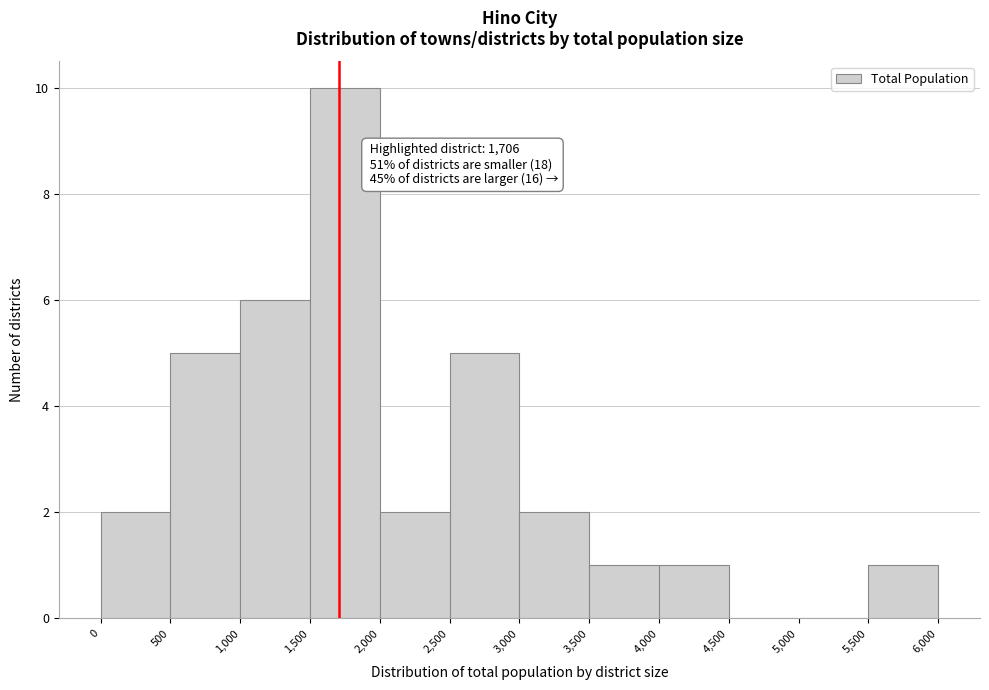

Which range on the x-axis has the tallest bar?

1,500 to 2,000